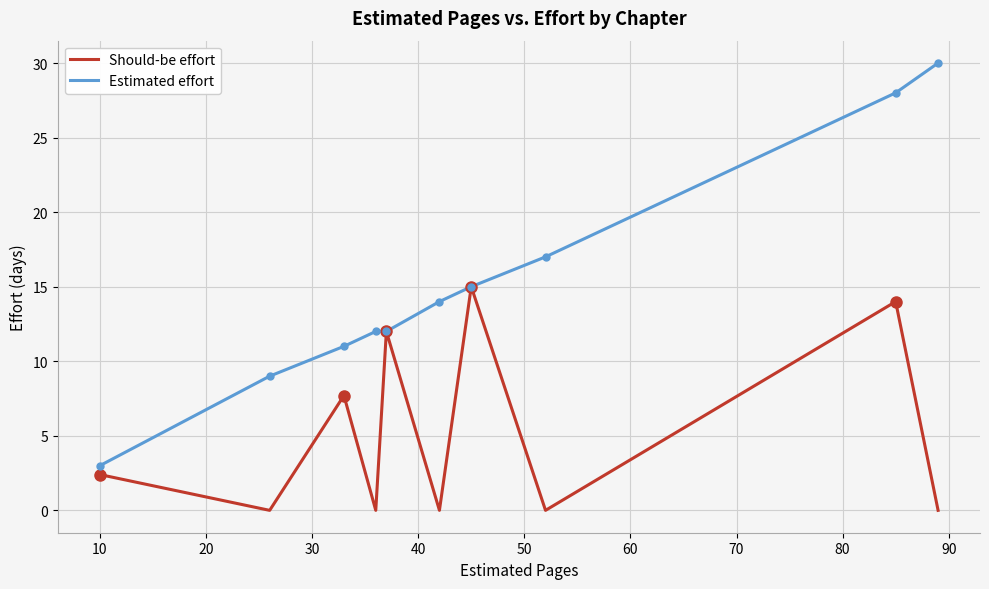

Reading right to left, what are all the values shown in this chart?

Should-be effort: 0.0	14.0	0.0	15.0	0.0	12.0	0.0	7.7	0.0	2.4
Estimated effort: 30.0	28.0	17.0	15.0	14.0	12.0	12.0	11.0	9.0	3.0